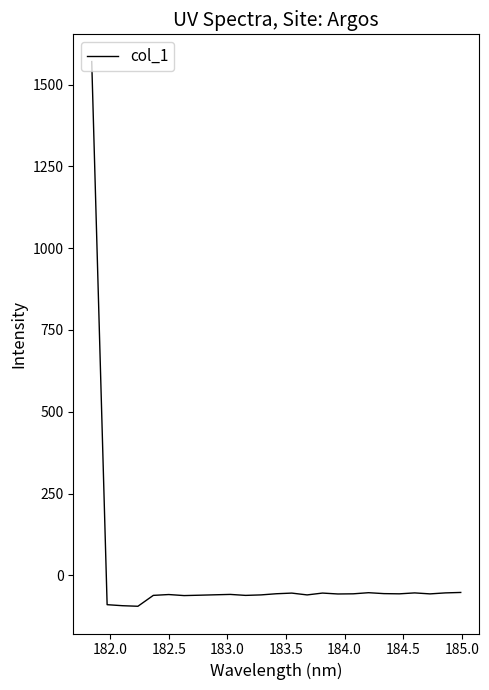

What is the maximum value shown in the chart?

1570.5